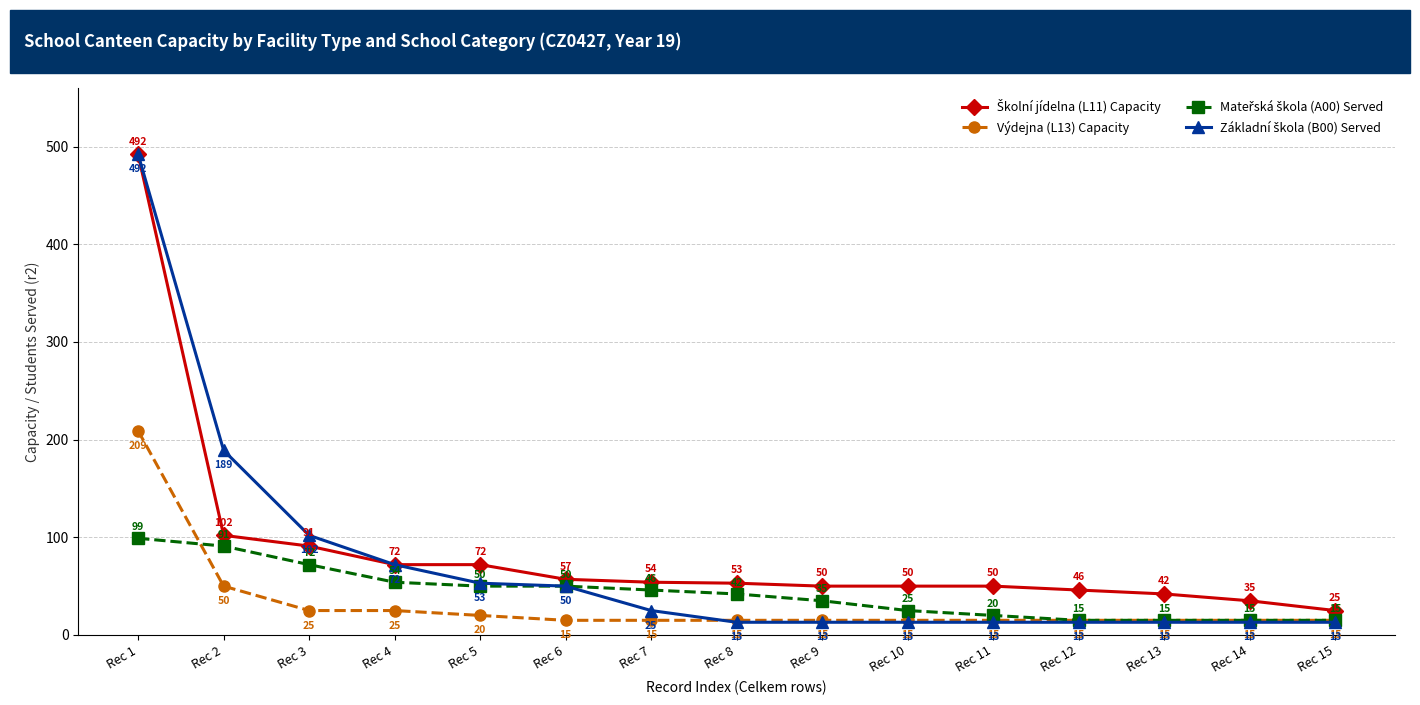

What is the approximate value of Výdejna (L13) Capacity at Rec 14?

15